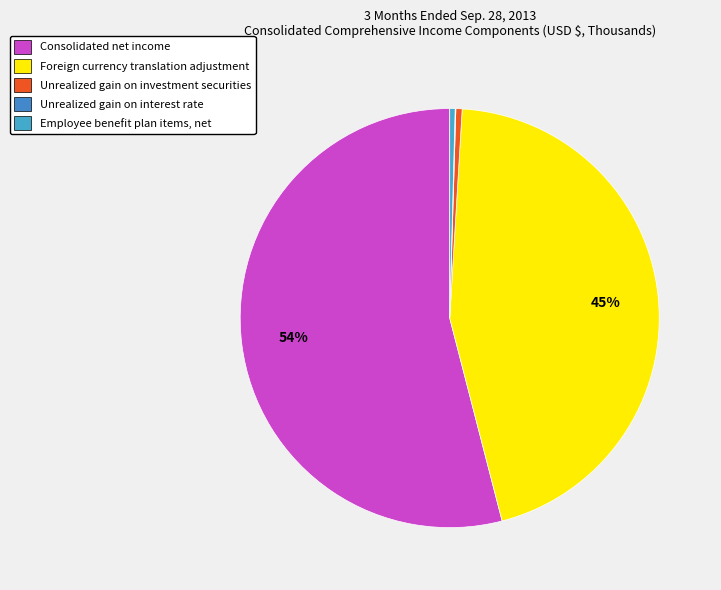

Does any single category account for the majority?

Yes